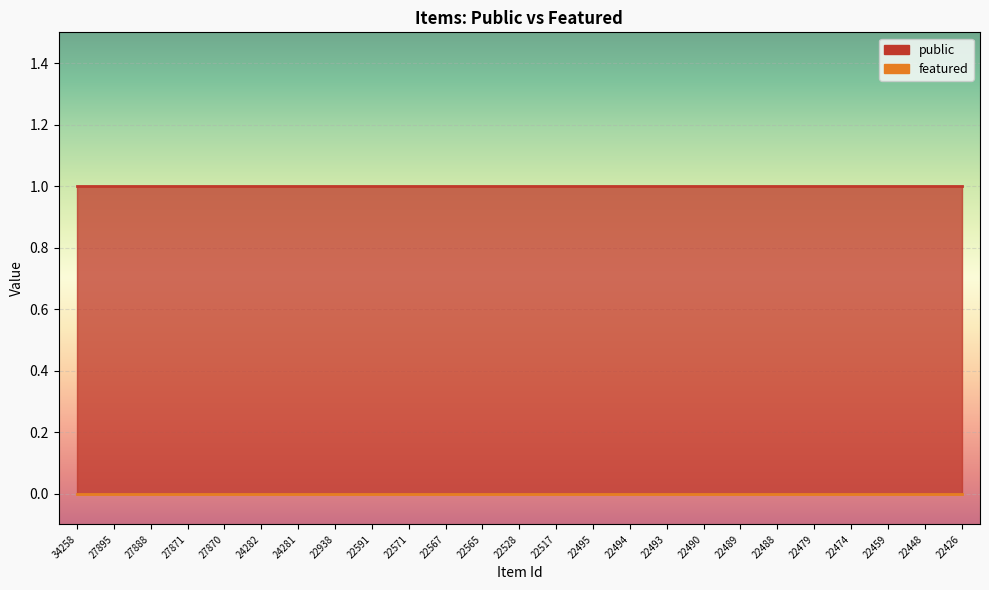

The public series shows 0 at 22494. True or false?

False